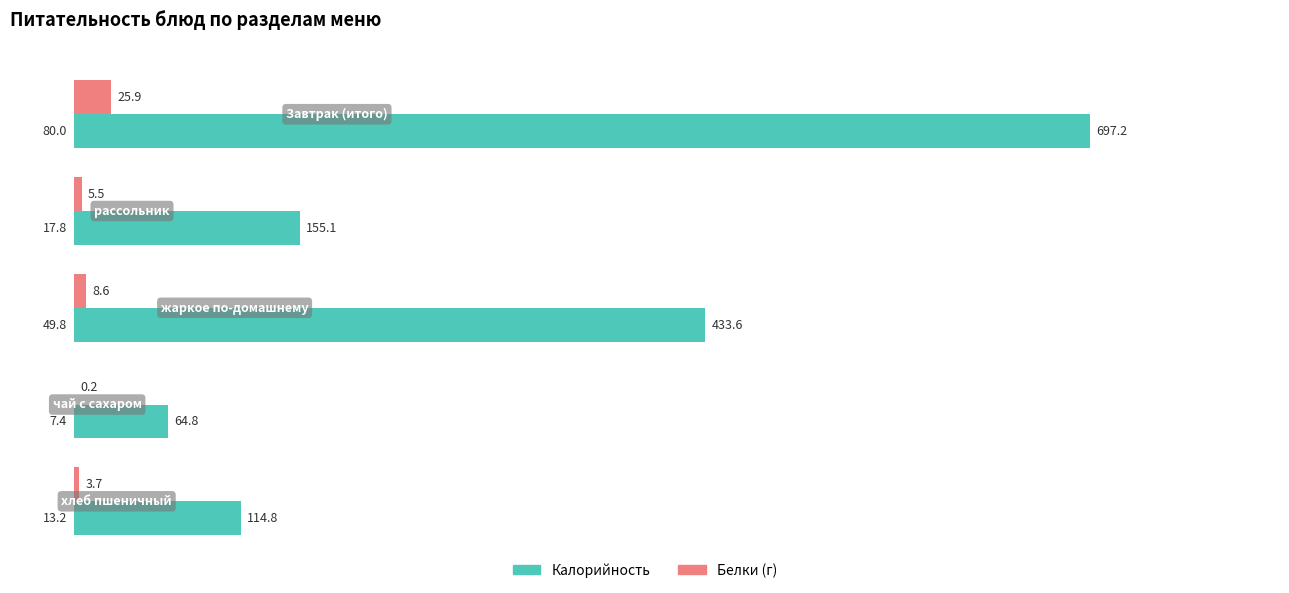

What are all the series names shown in the legend?

Калорийность, Белки (г)